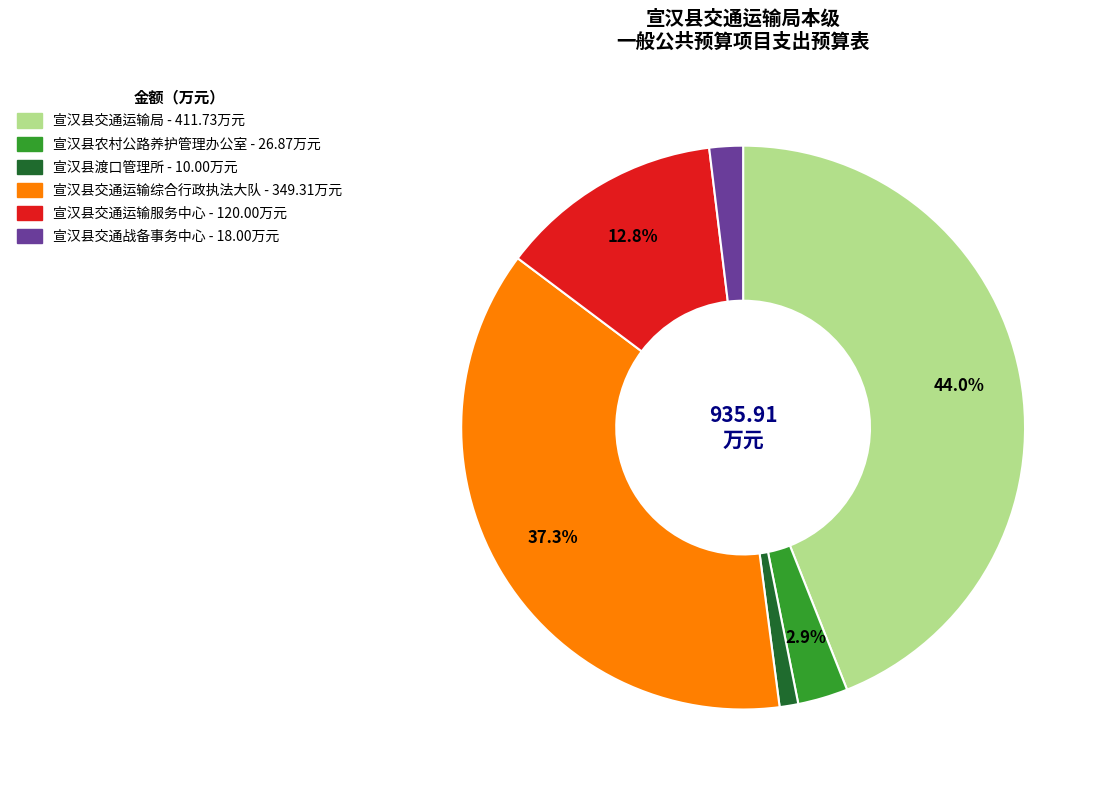

To the nearest percent, what is the average slice percentage?

17%